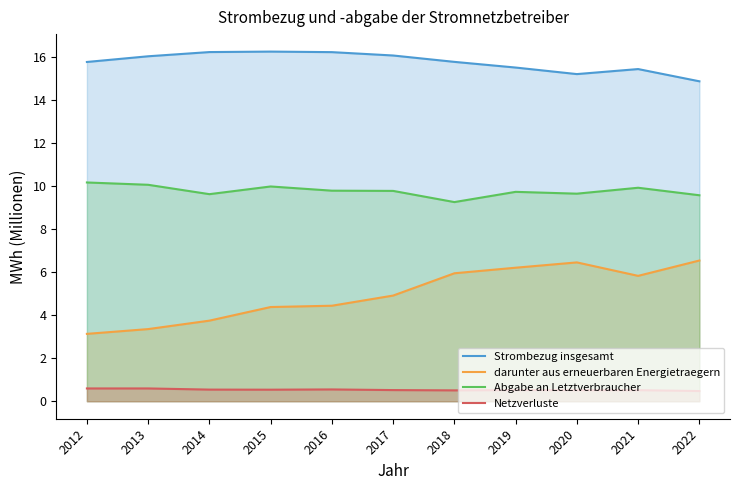

True or false: Abgabe an Letztverbraucher and Strombezug insgesamt intersect in this chart.

False